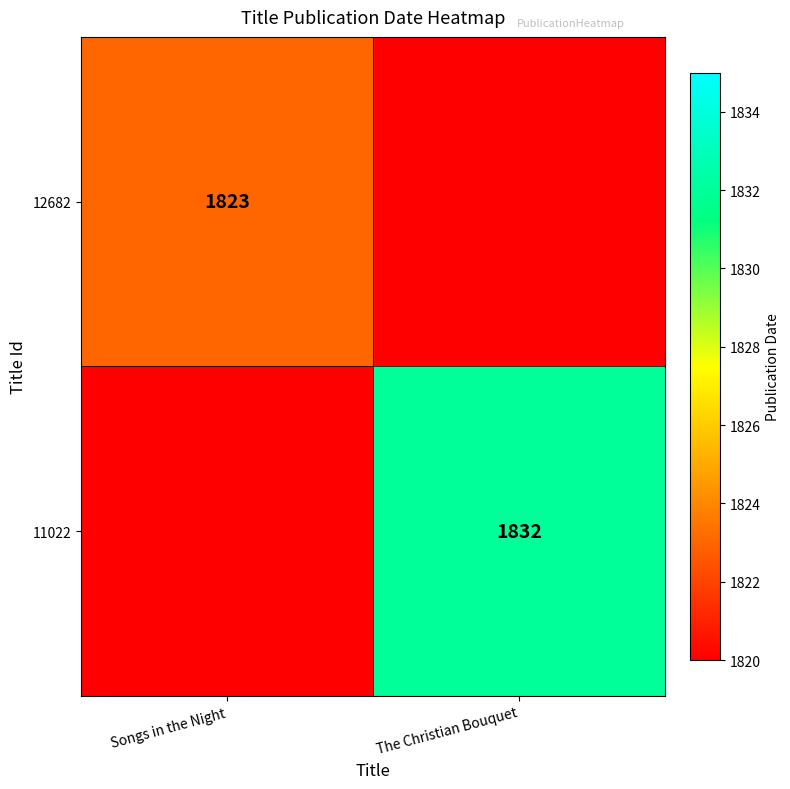

True or false: 11022 has a value of 527 at The Christian Bouquet.

False